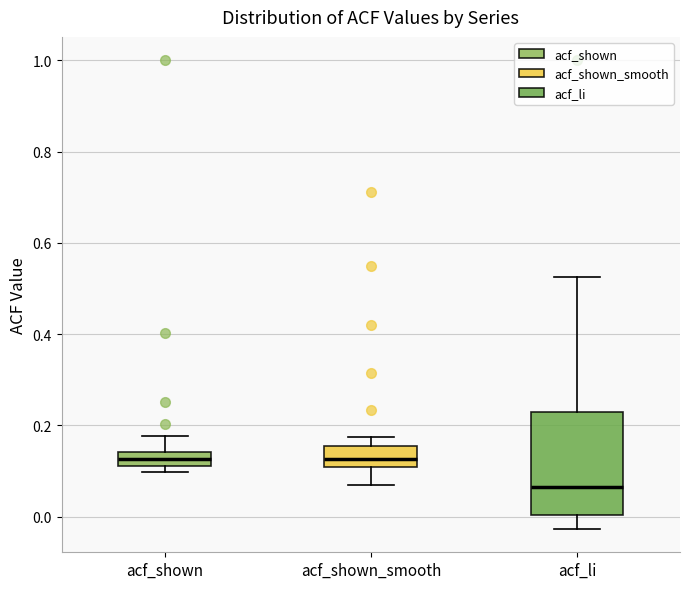

Comparing the boxes themselves (not the whiskers), which one is the tallest?

acf_li